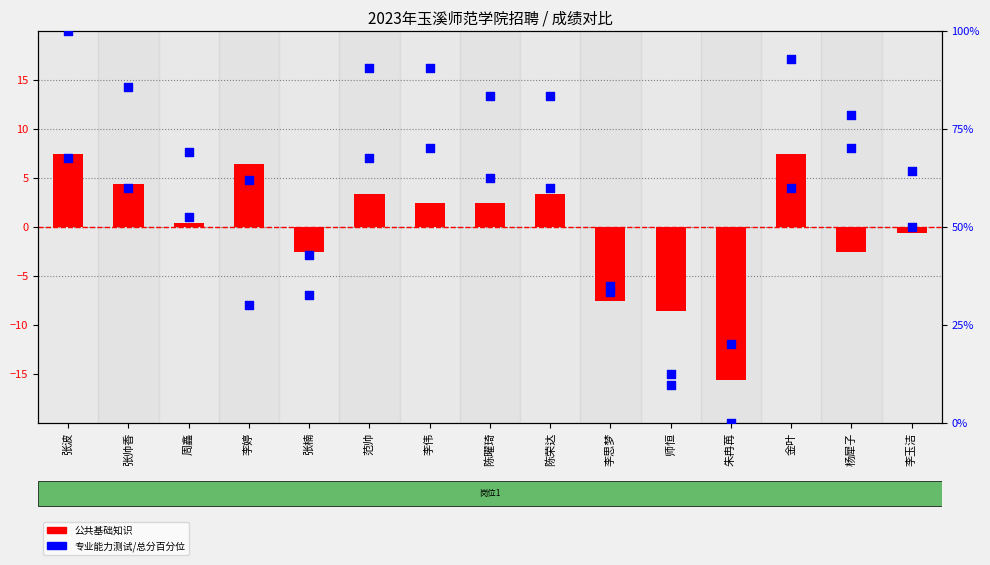

Which series contains the highest Y value?

总分百分位